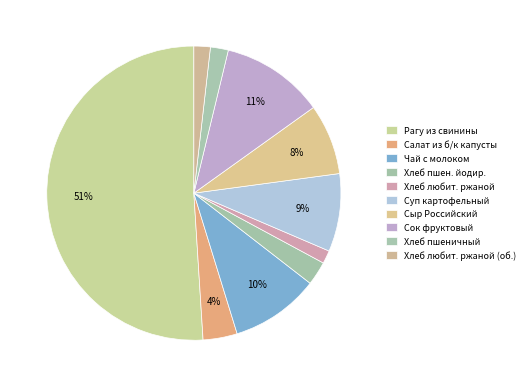

True or false: Хлеб пшеничный accounts for 2% of the total.

True